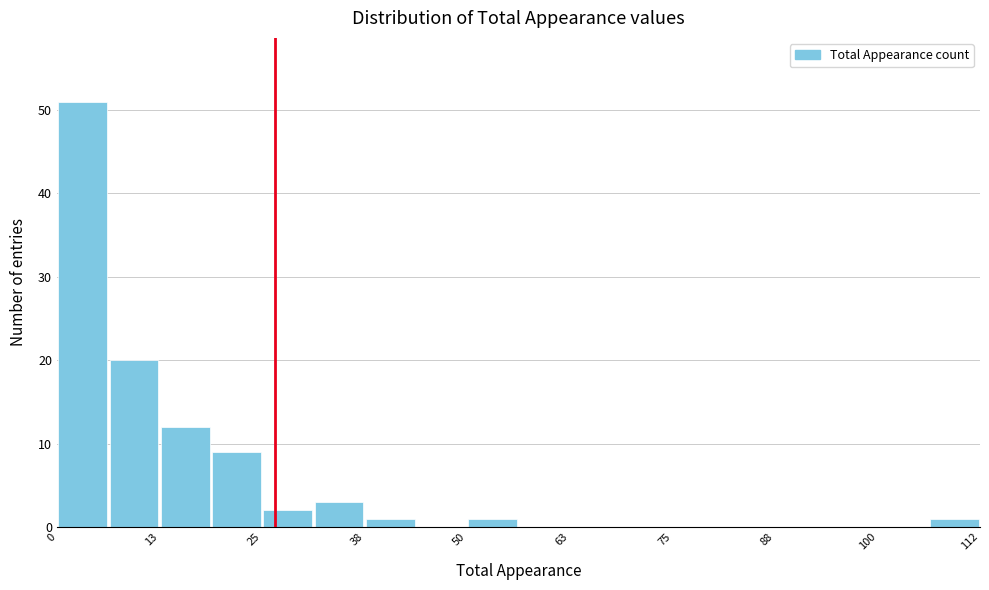

Read against the x-axis, roughly where is the centre of the tallest bar?

4